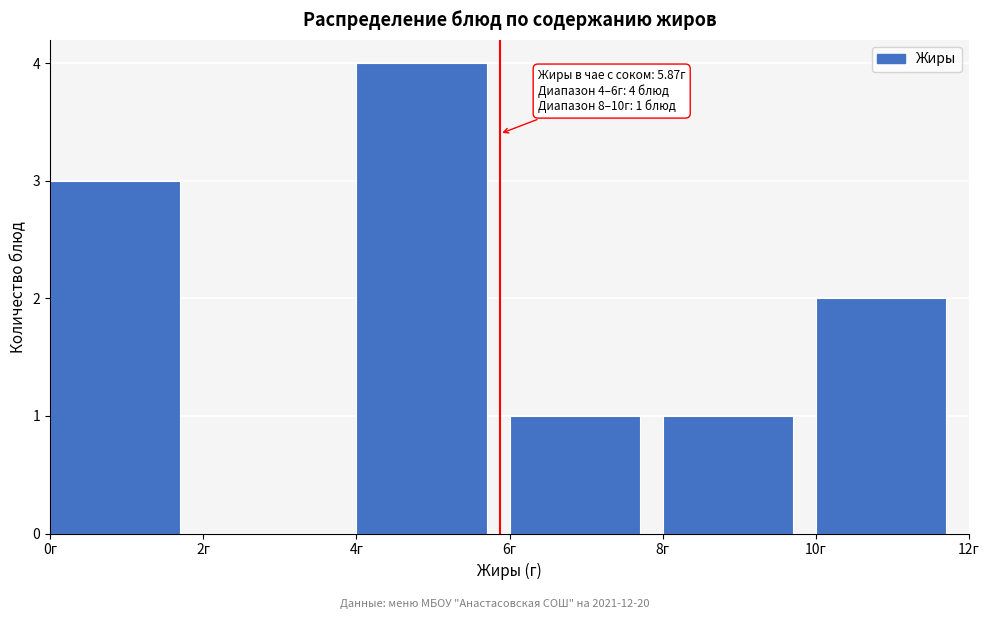

Which range on the x-axis has the tallest bar?

4 to 6